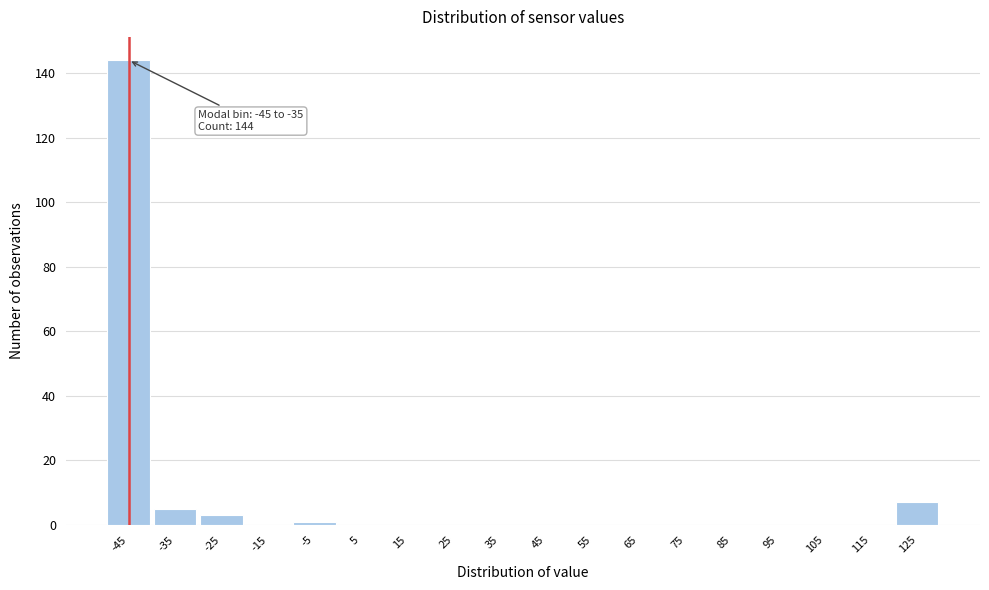

Reading left to right, what are all the values shown in this chart?

-45=144	-35=5	-25=3	-15=0	-5=1	5=0	15=0	25=0	35=0	45=0	55=0	65=0	75=0	85=0	95=0	105=0	115=0	125=7